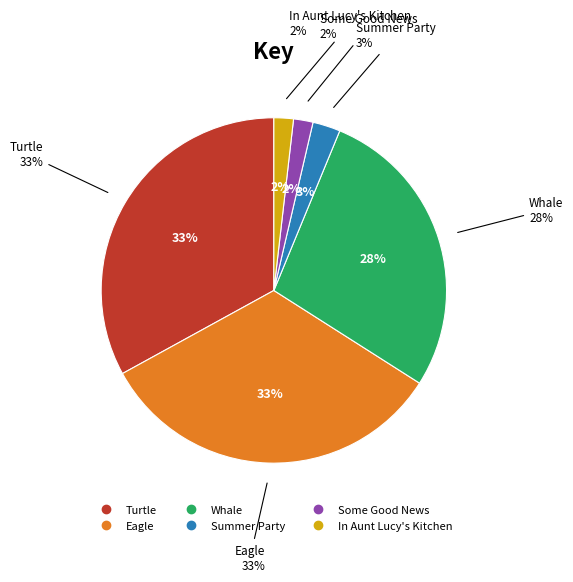

Is there any slice that represents more than half of the pie?

No